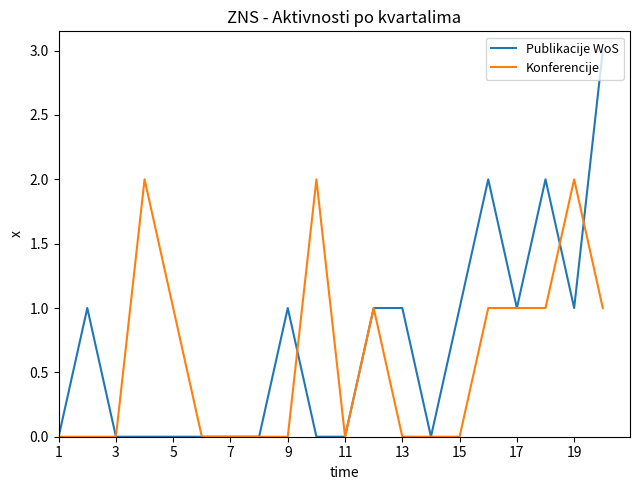

Does the chart display data point markers on the line(s)?

No